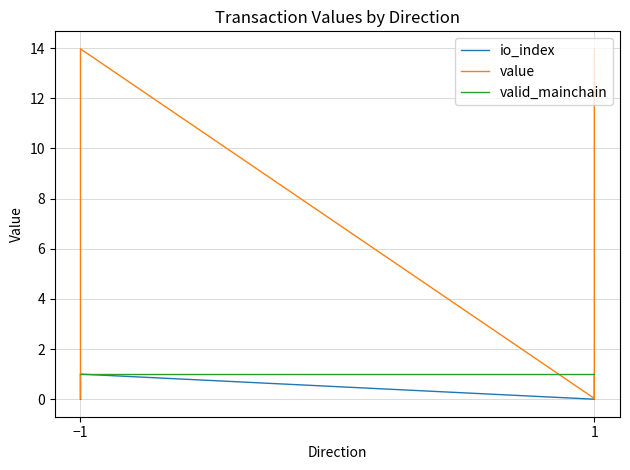

Is this an area chart (filled region under the line)?

No